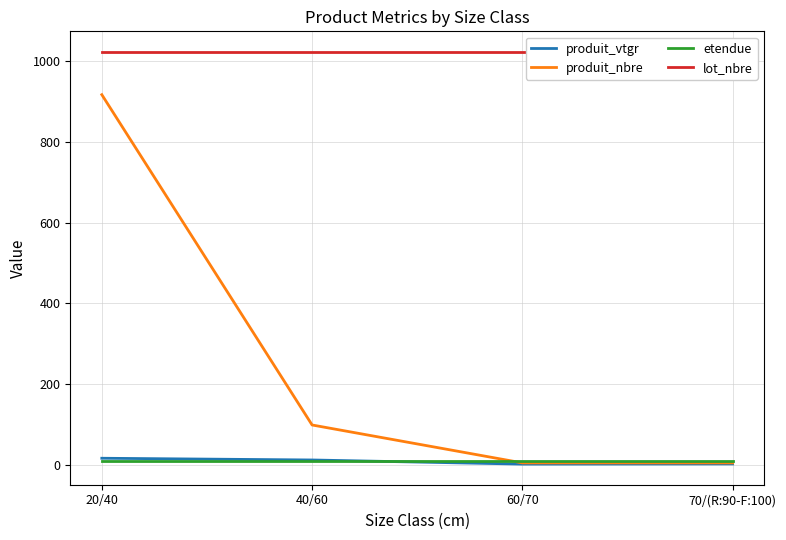

True or false: produit_vtgr has more than 2 points higher than both neighbors.

False